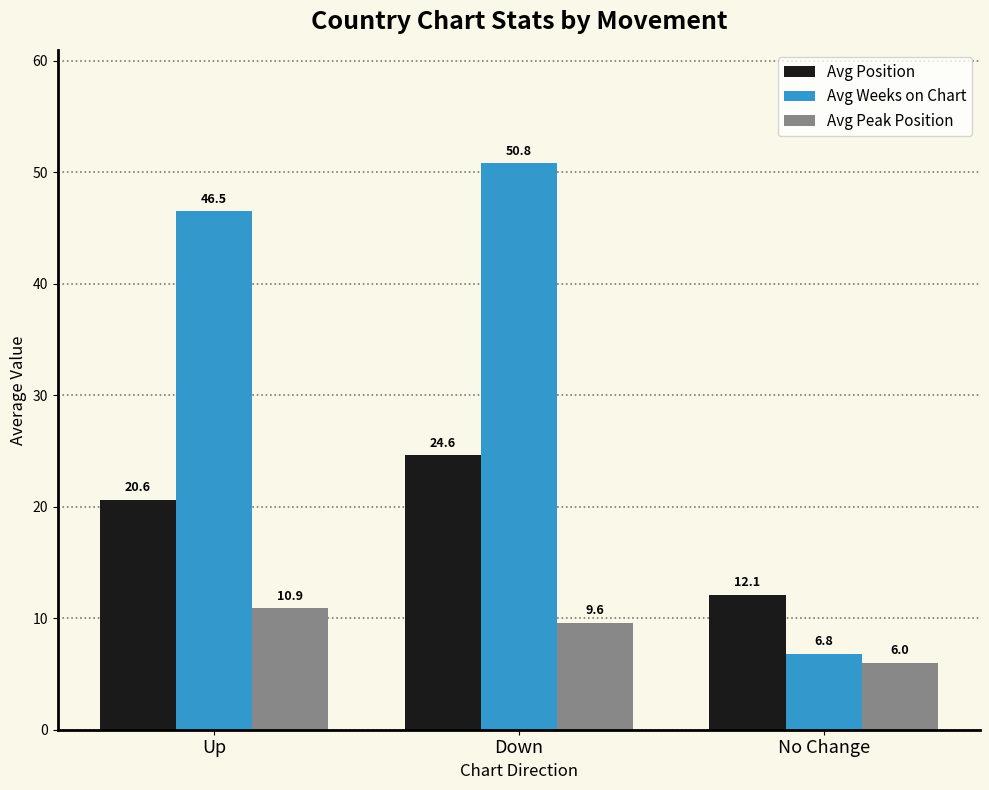

What are all the series names shown in the legend?

Avg Position, Avg Weeks on Chart, Avg Peak Position